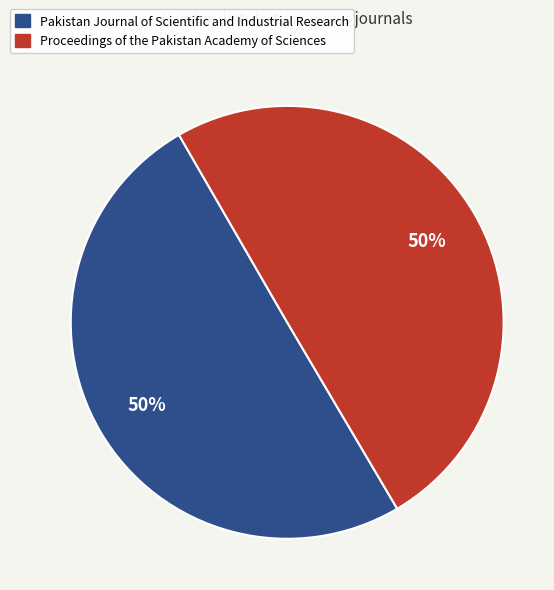

To the nearest percent, what is the average slice percentage?

50%